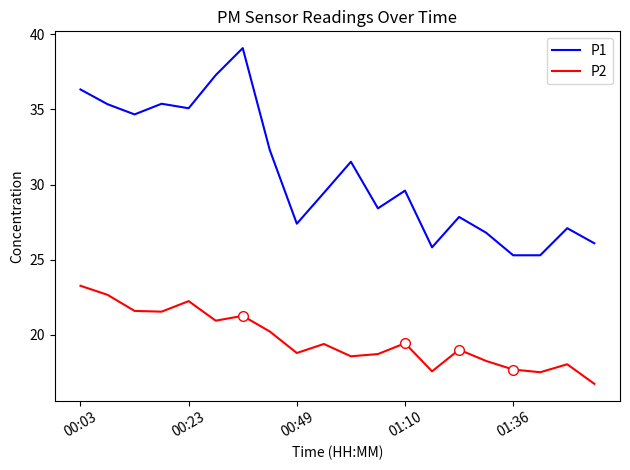

What is the difference between the maximum and minimum values in the P2 series?

6.5